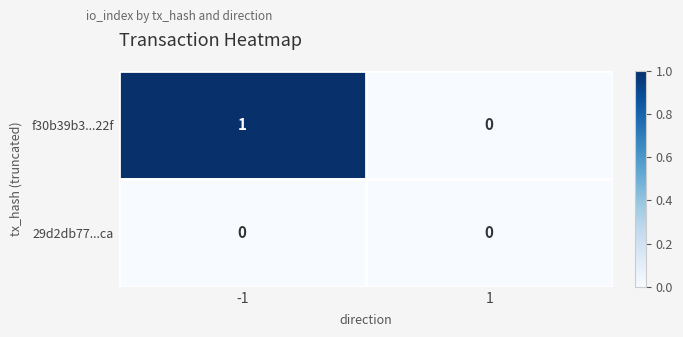

Between -1 and 1, which series saw the biggest shift?

f30b39b3...22f